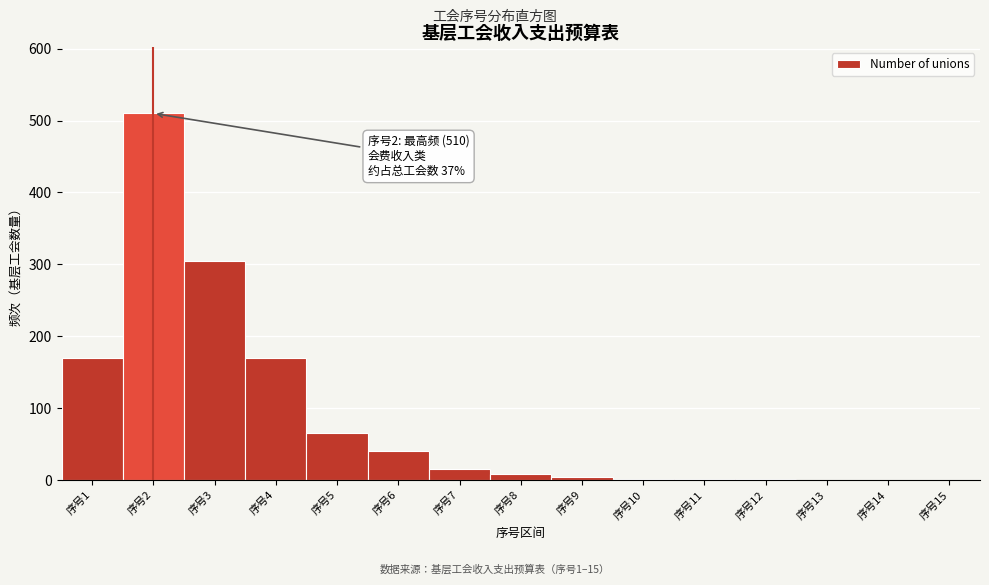

The chart shows a value of 345 at 序号15. True or false?

False